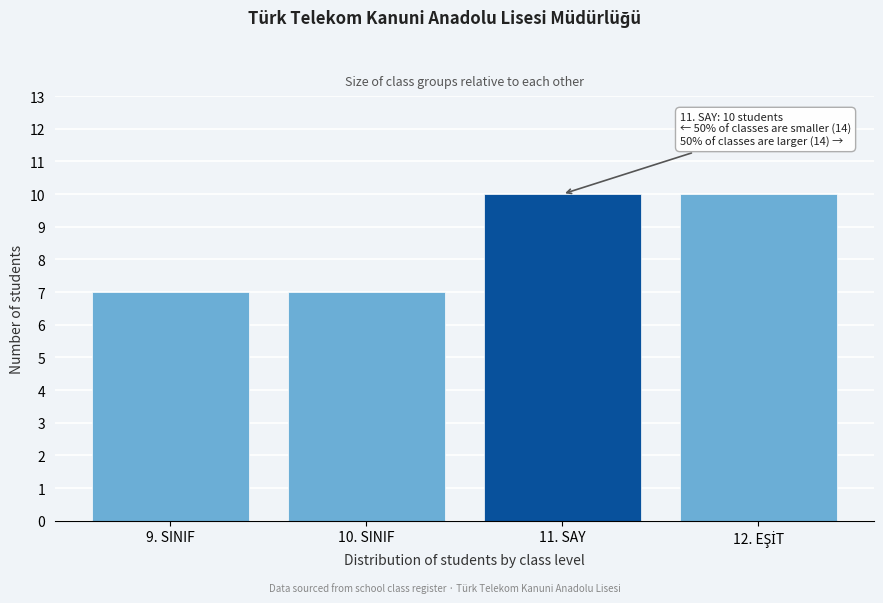

Reading left to right, list all the values displayed in this chart.

7	7	10	10